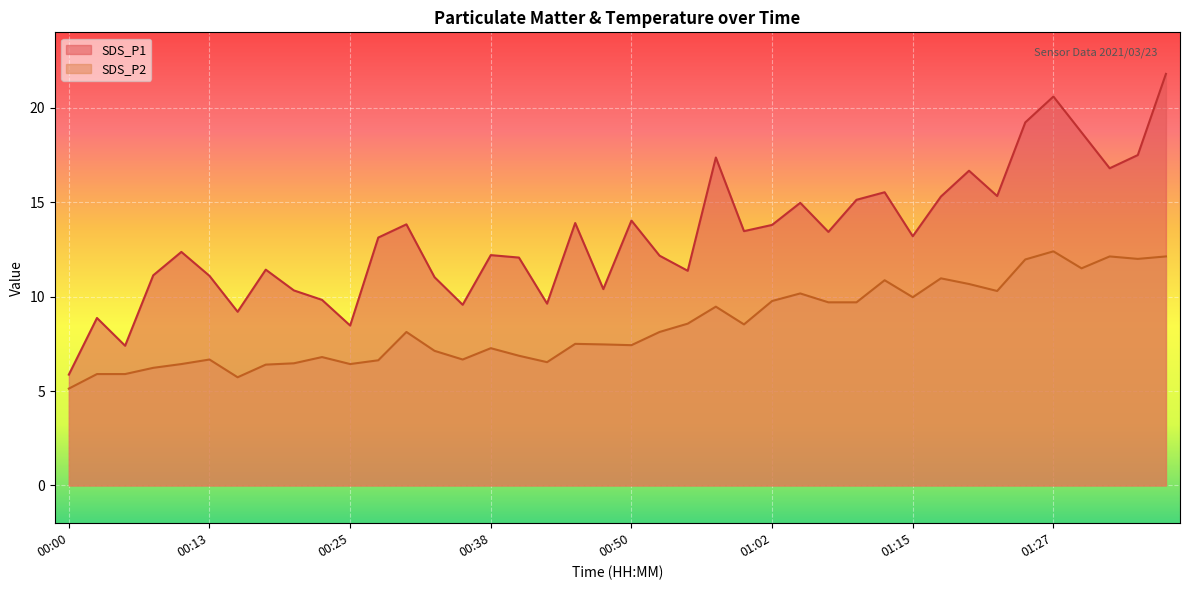

What is the value of the SDS_P1 point at the 23rd from the left?

11.4